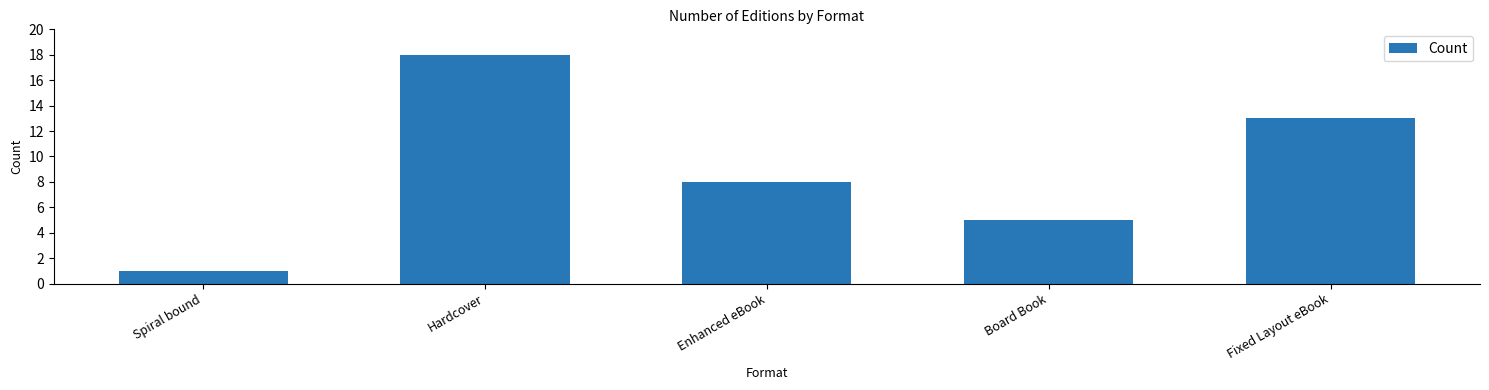

Reading right to left, what are all the values shown in this chart?

Fixed Layout eBook=13	Board Book=5	Enhanced eBook=8	Hardcover=18	Spiral bound=1